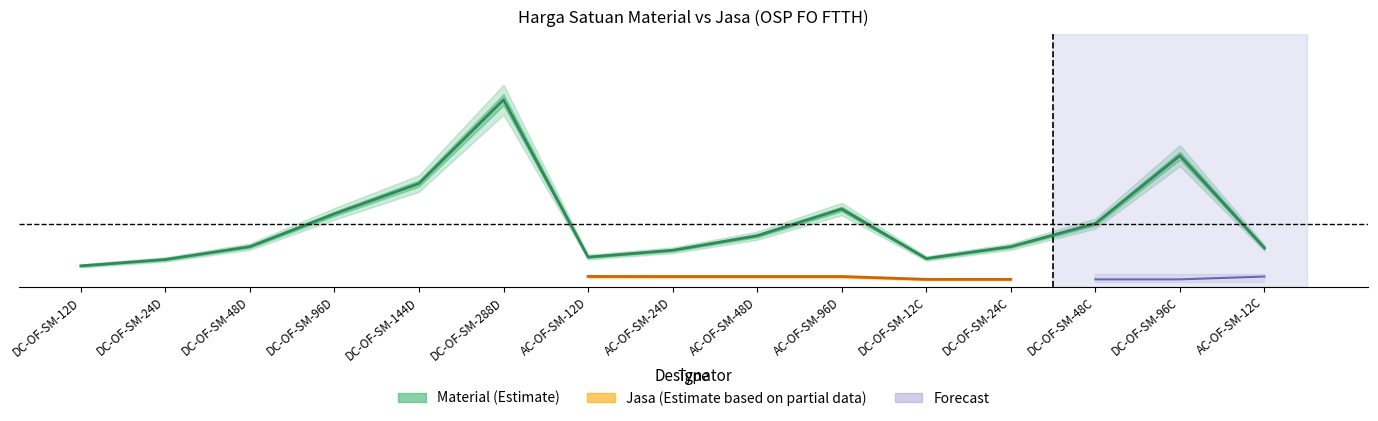

Between DC-OF-SM-24D and AC-OF-SM-48D, which is larger?

AC-OF-SM-48D